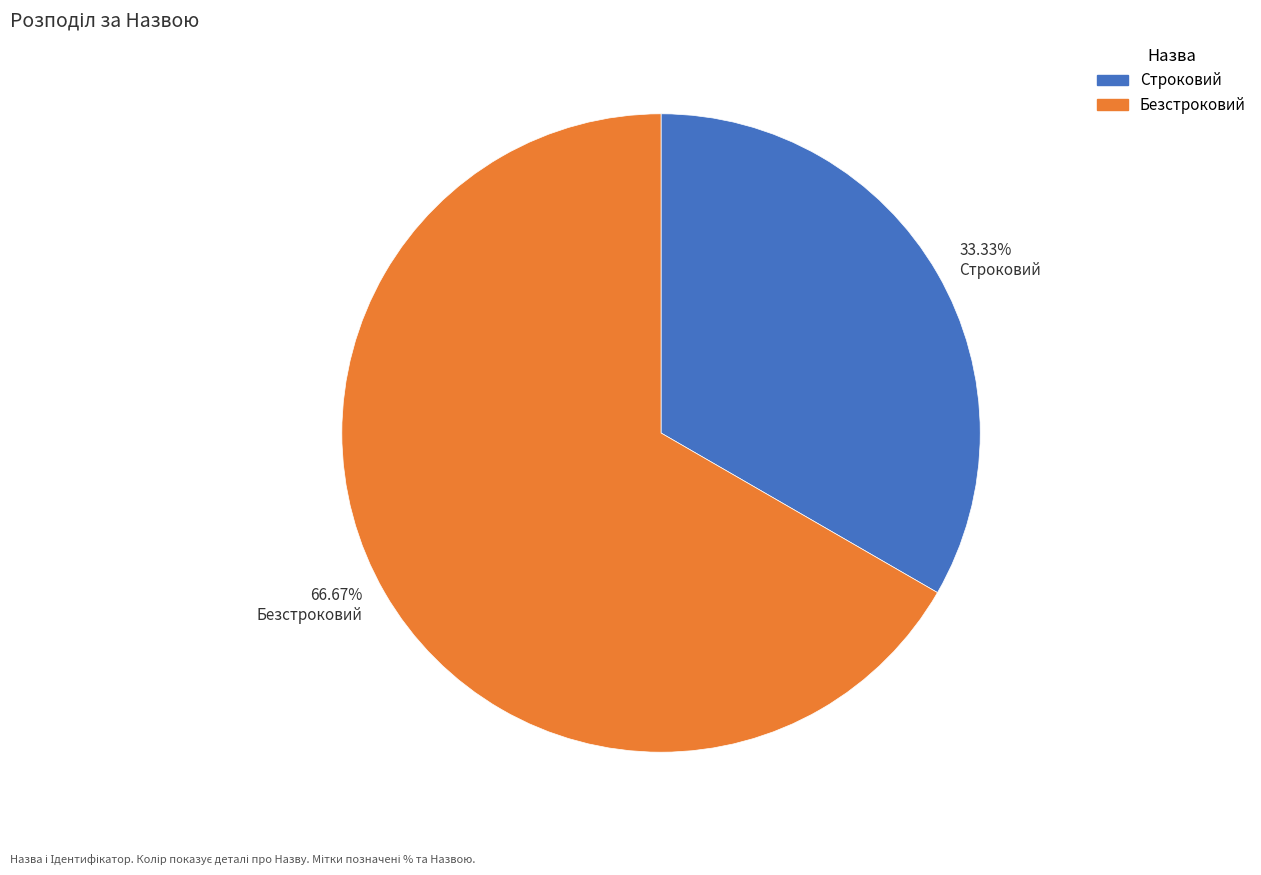

Is 33.33% Строковий the majority of the pie?

No